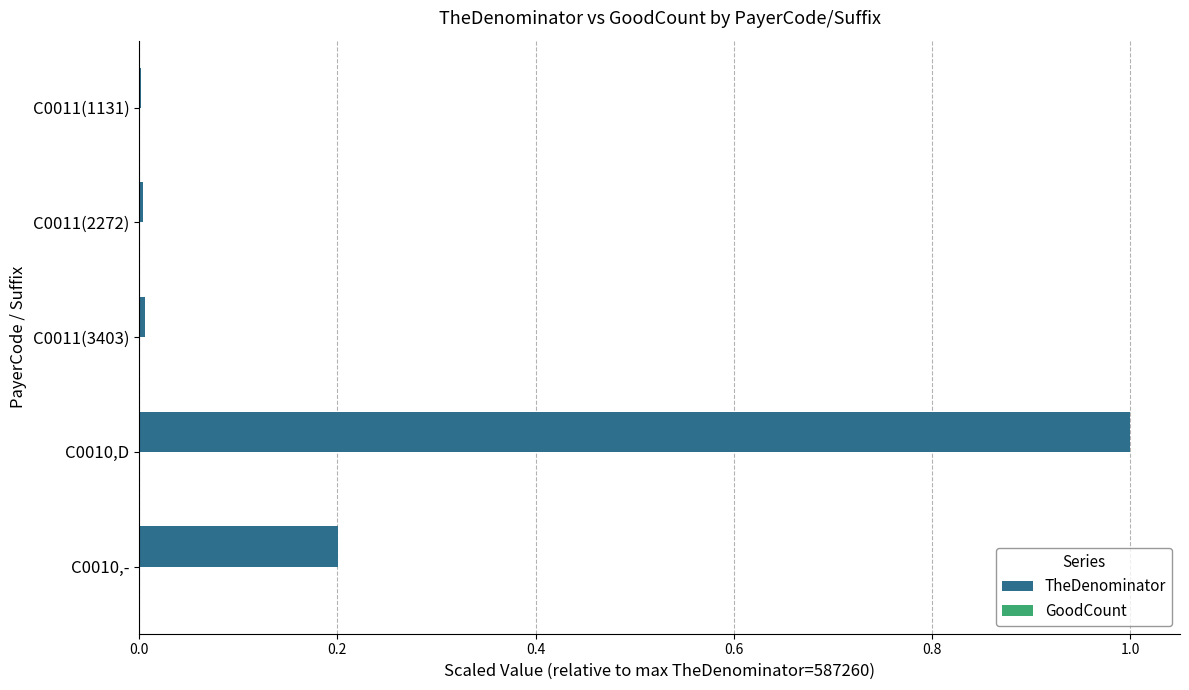

What is the maximum value shown in the chart?

1.0